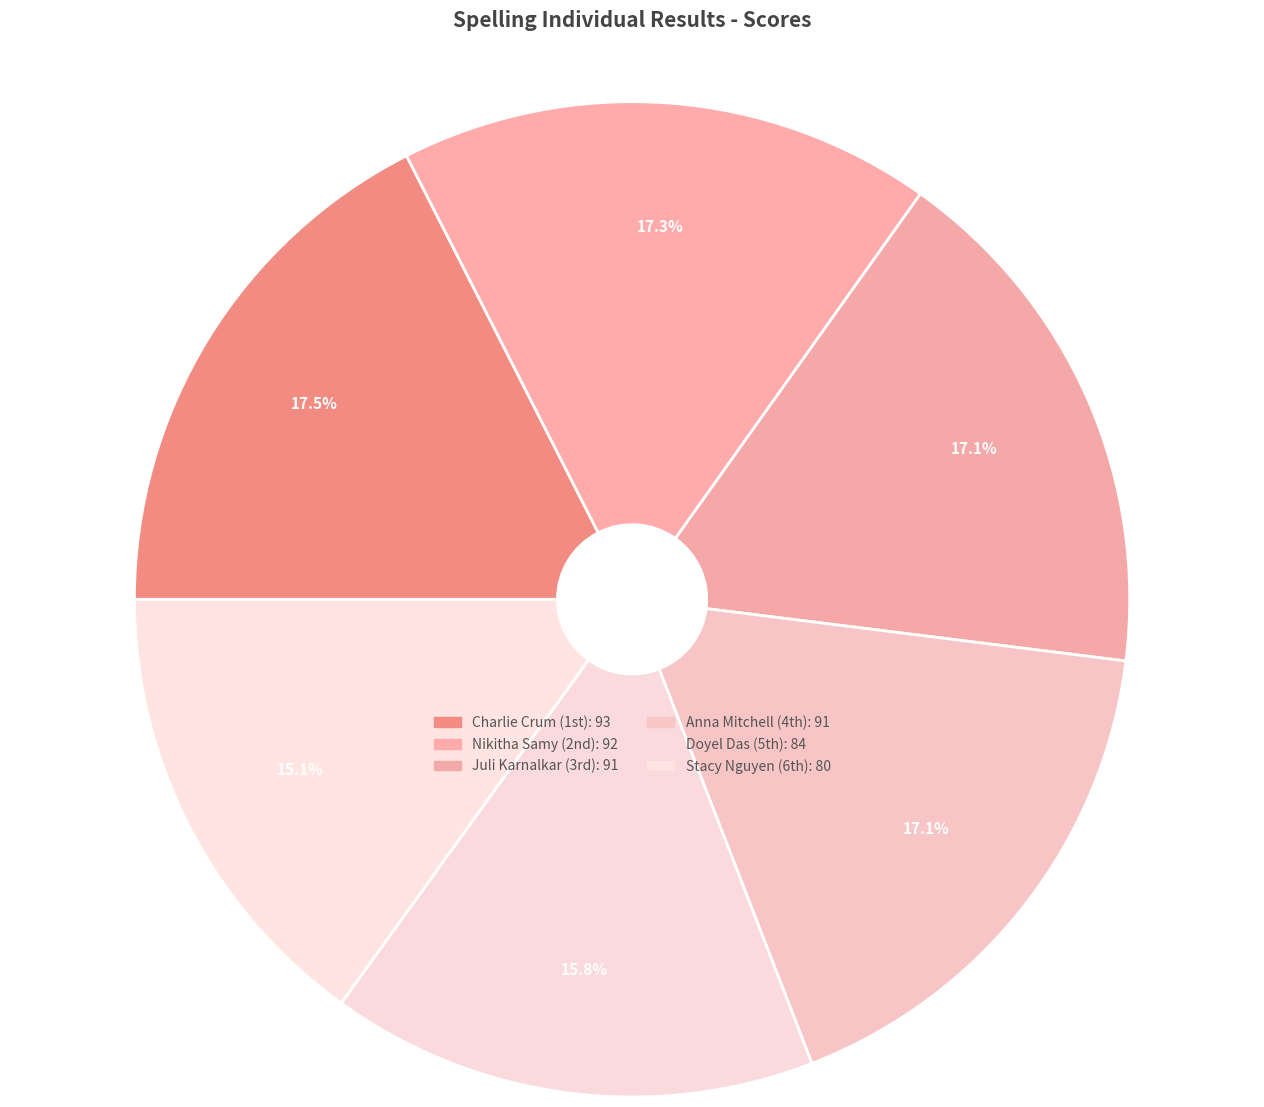

Count the number of slices in the pie.

6